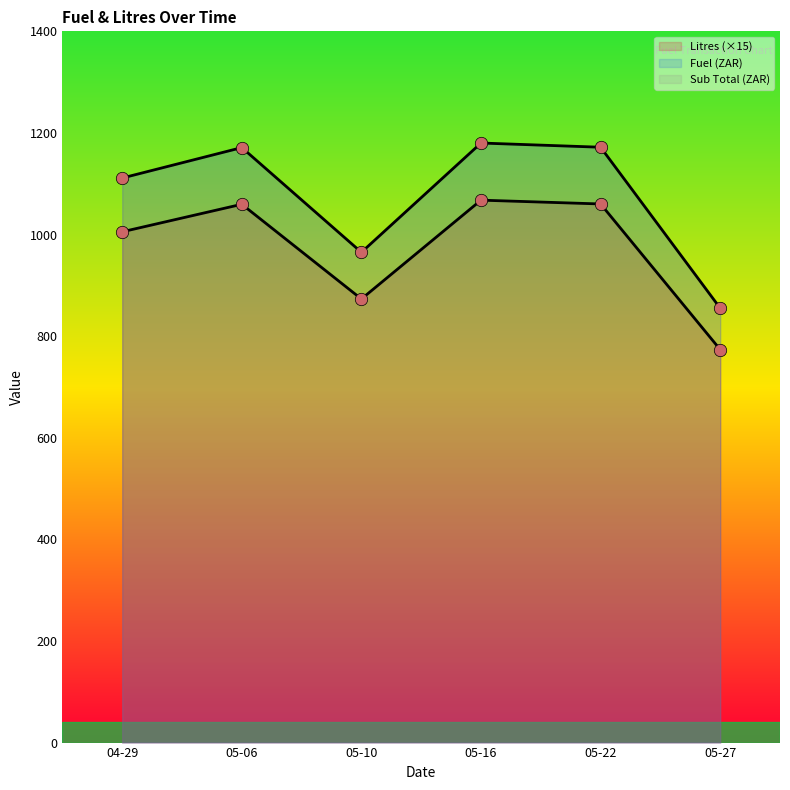

Which series reaches the minimum Y coordinate?

Litres